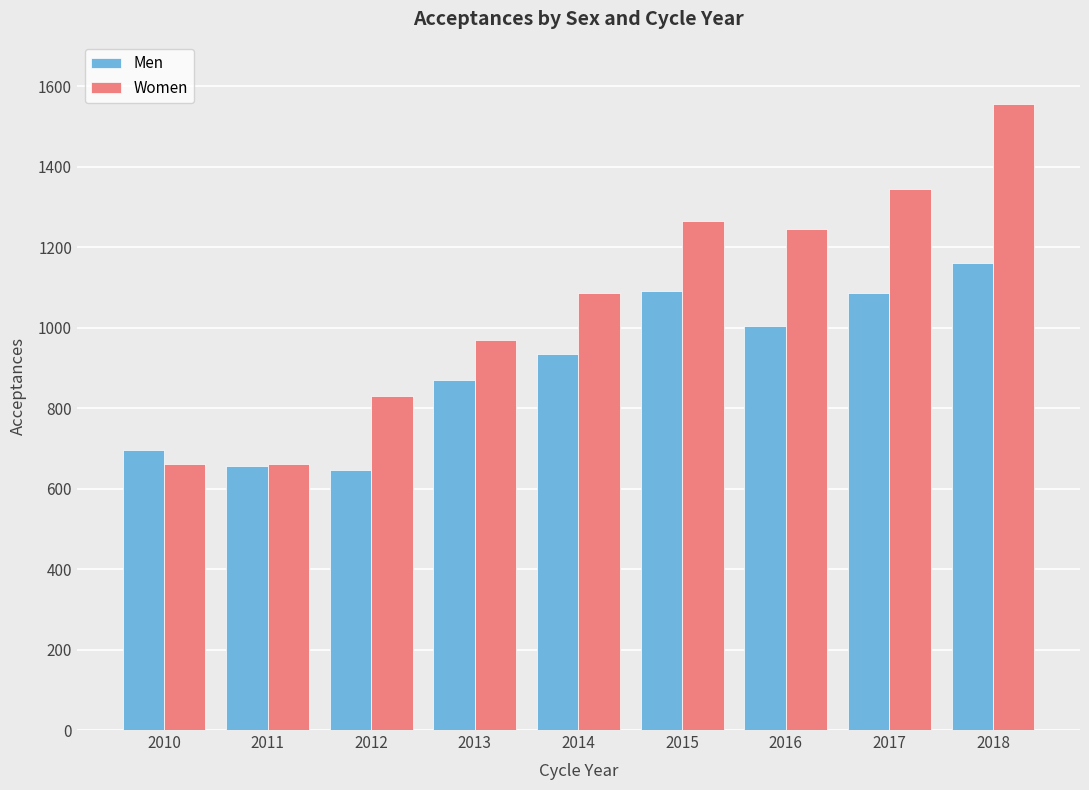

What is the maximum value for Men?

1160